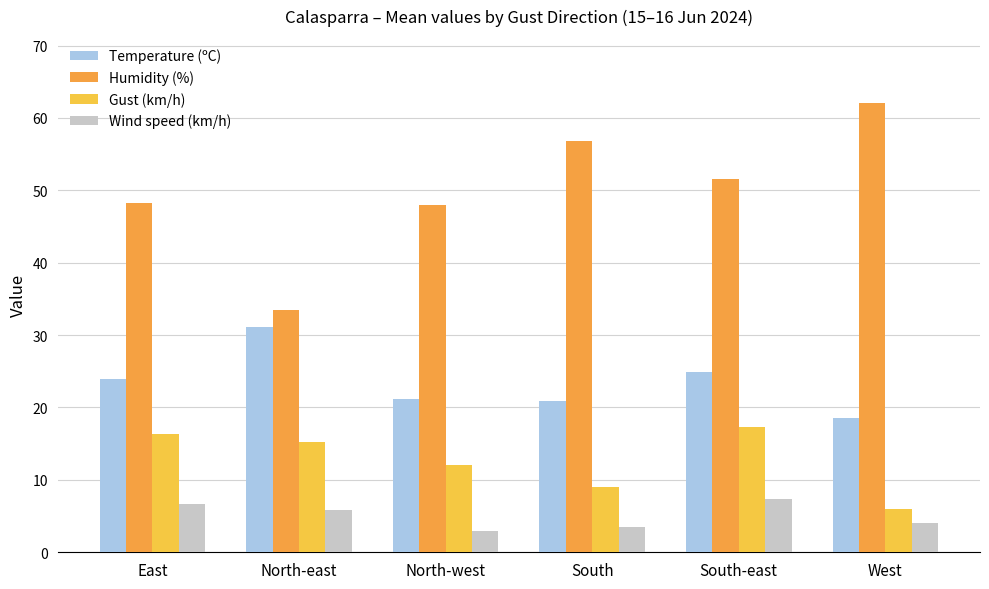

How many groups of bars are there?

6